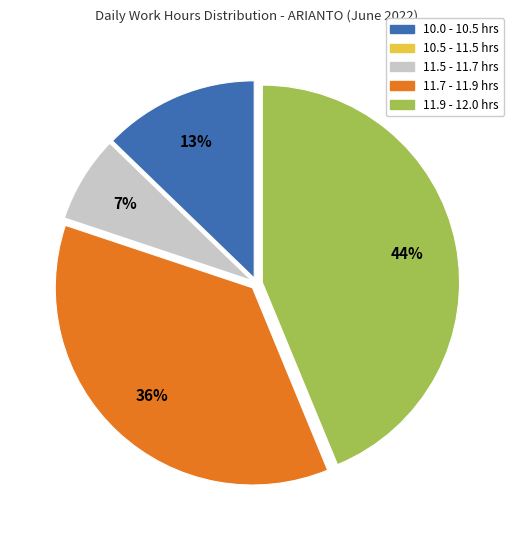

Is there a majority slice in this chart?

No